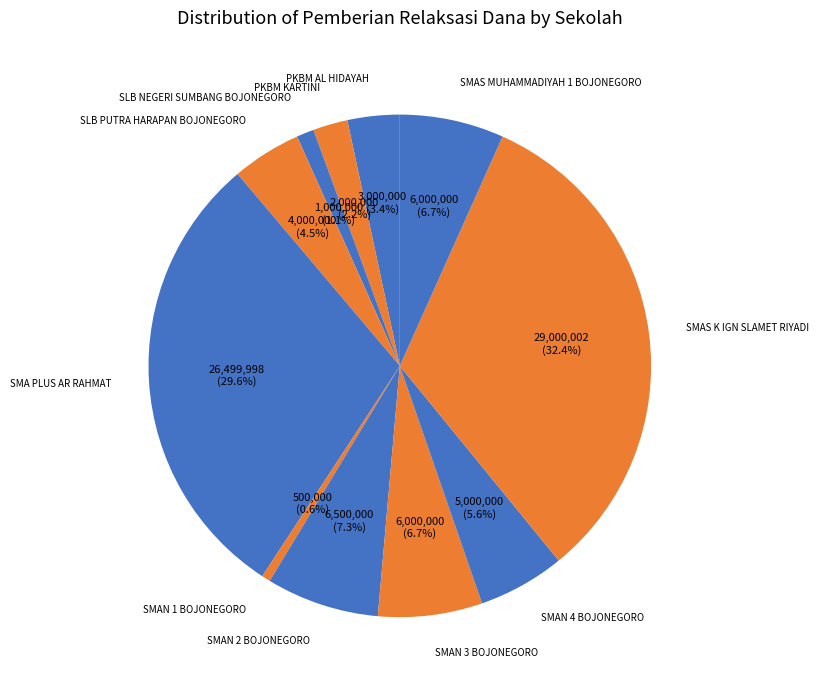

How many slices are in this pie chart?

11